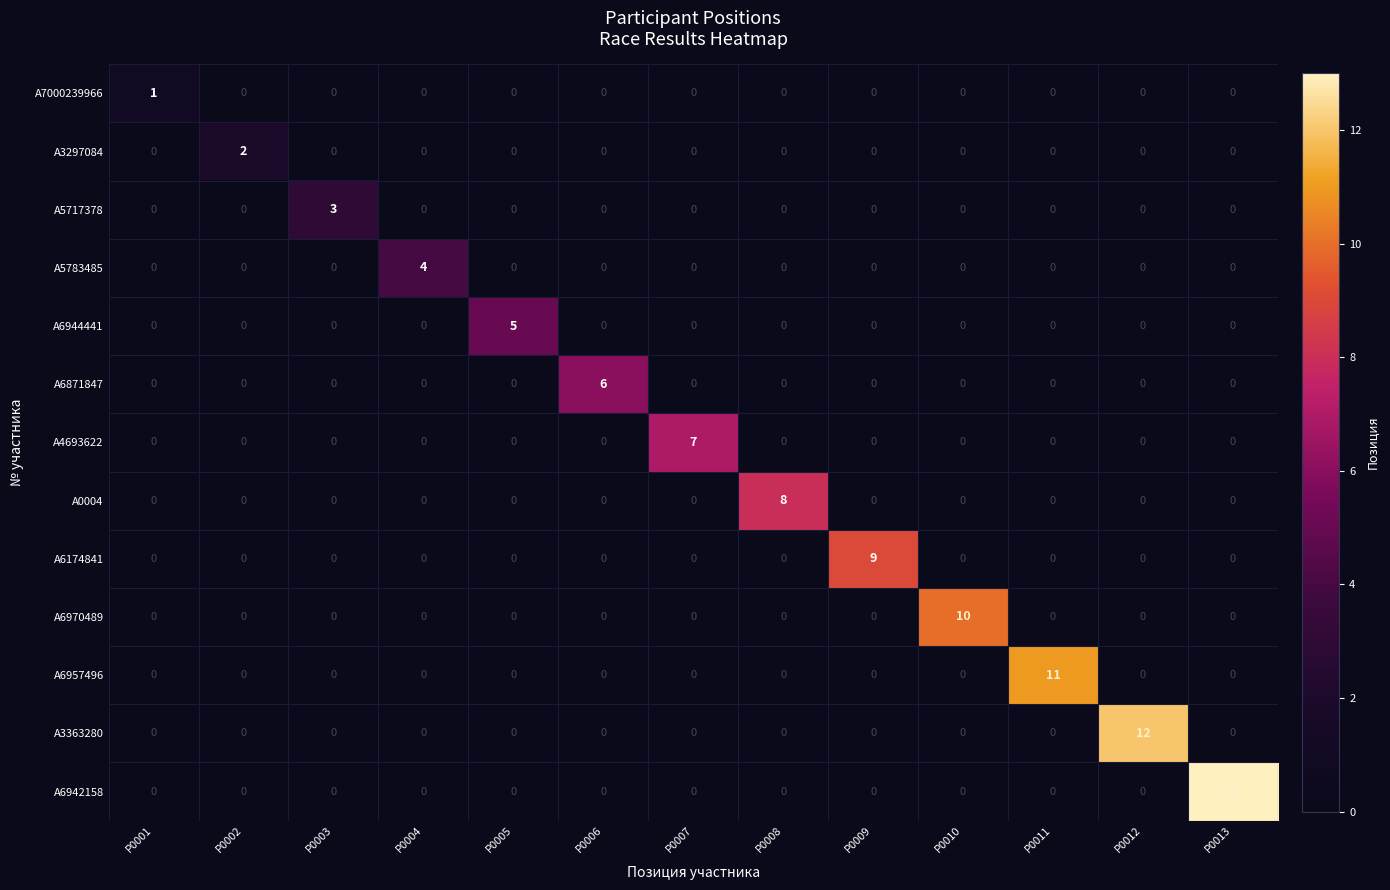

What is the maximum value shown in the chart?

13